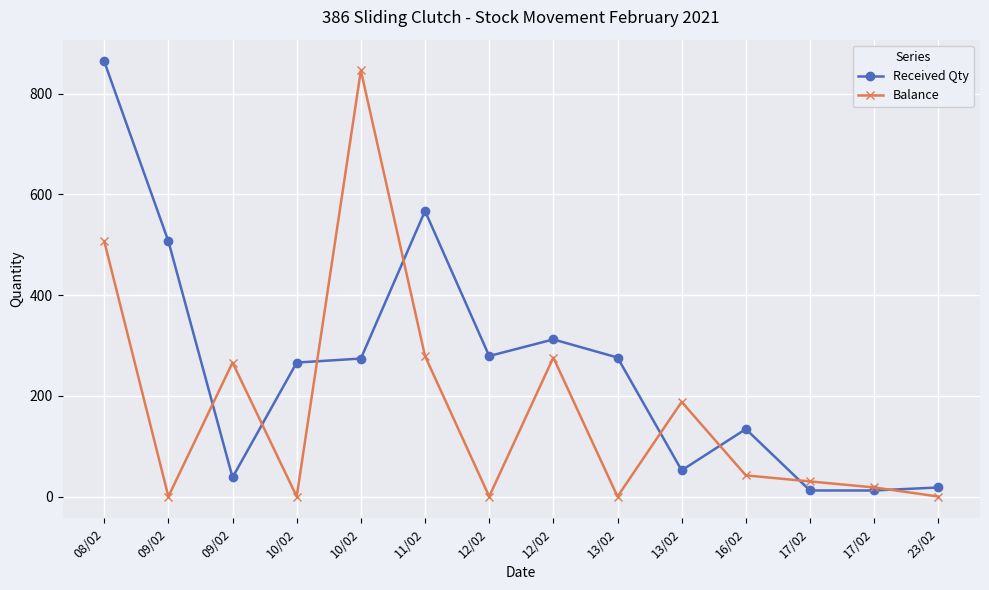

What is the difference between the Balance values at 16/02 and 13/02?

42